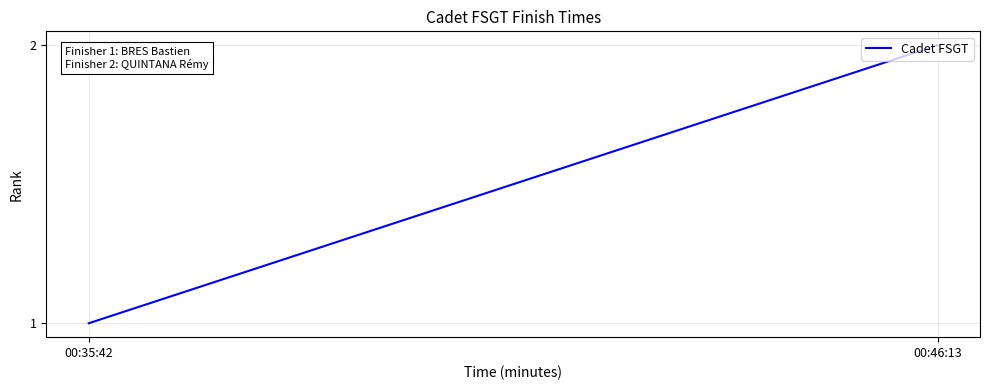

What is the value of the 2nd point from the left?

2